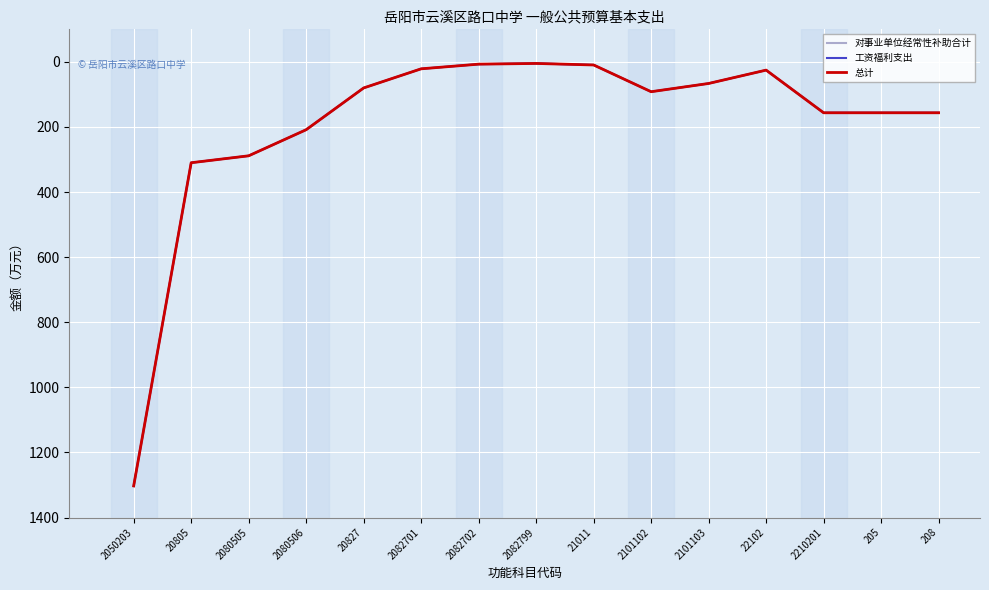

What is the value of the 工资福利支出 point at the 9th from the left?

9.5